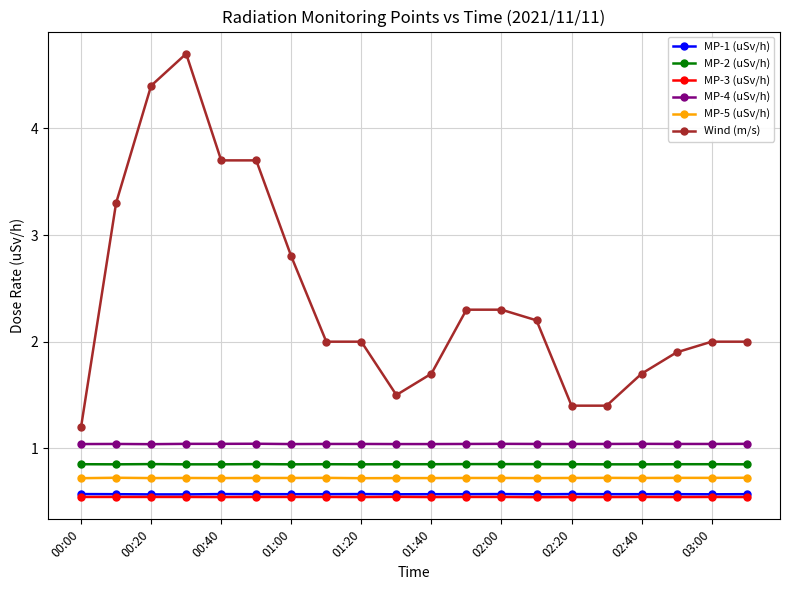

Which series has the widest spread of values?

Wind (m/s)